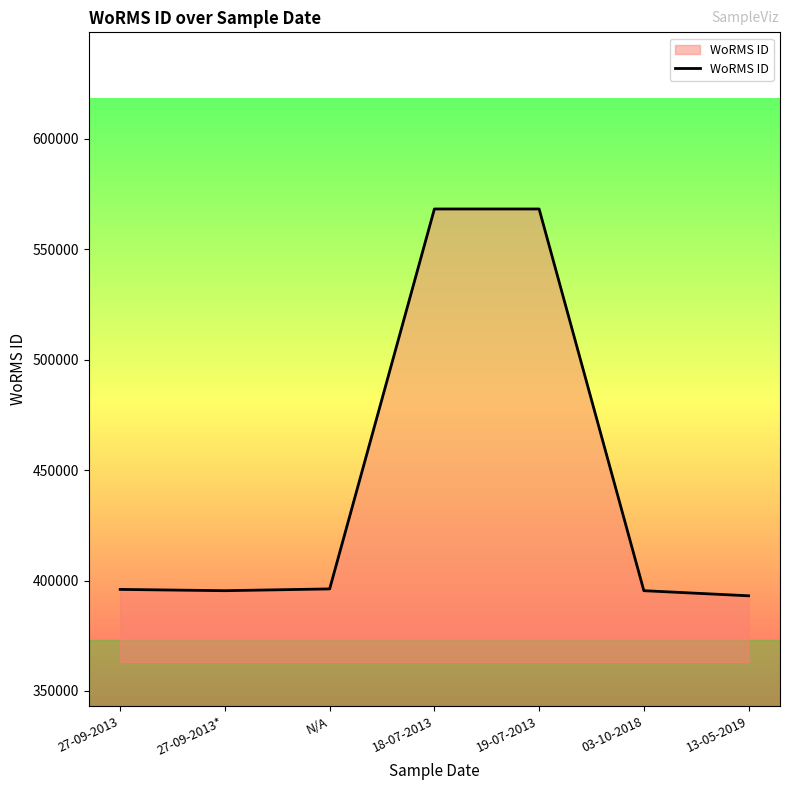

What is the change in value from 27-09-2013 to 19-07-2013?

+172292